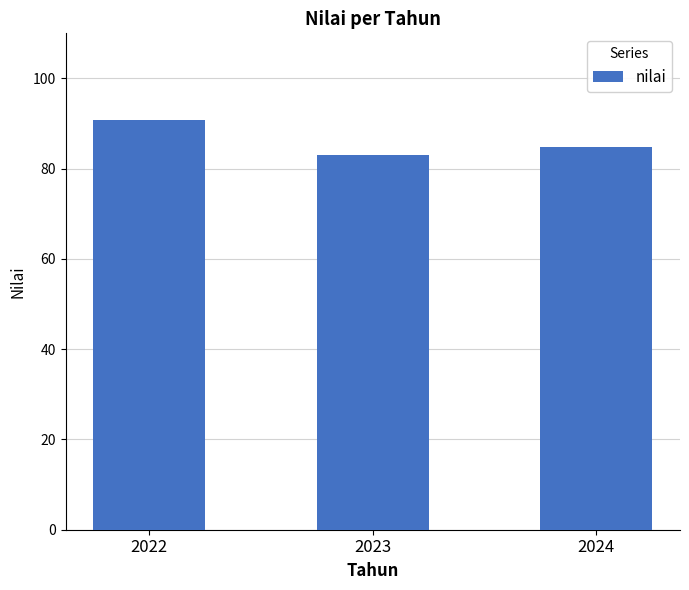

Reading left to right, transcribe all the data shown in this chart.

90.7	83.1	84.7